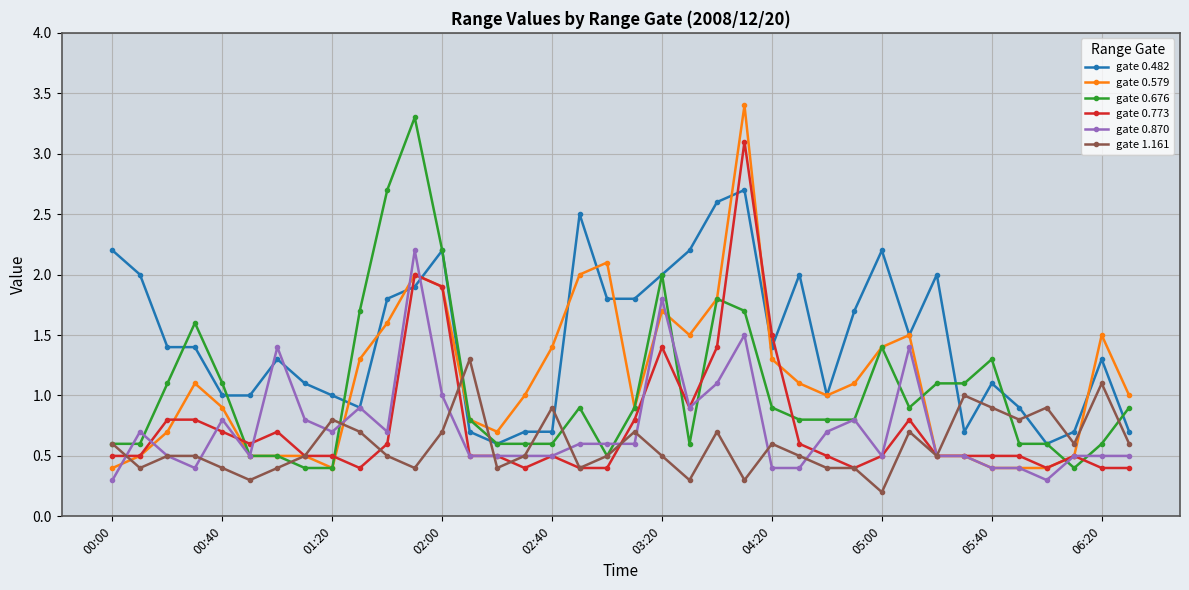

How many series are shown in this chart?

6